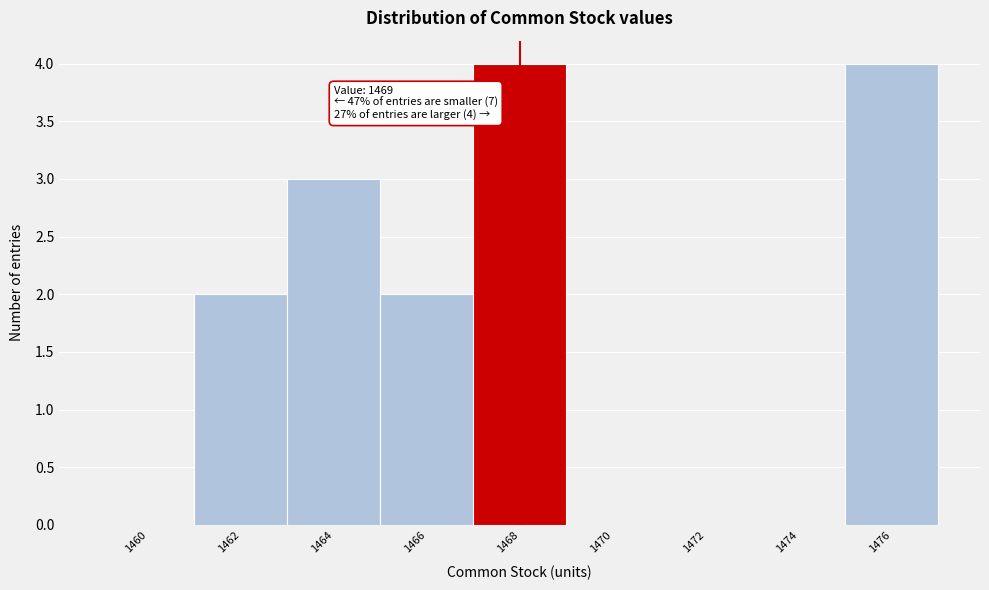

Reading left to right, extract all data points from this chart.

1460=0	1462=2	1464=3	1466=2	1468=4	1470=0	1472=0	1474=0	1476=4